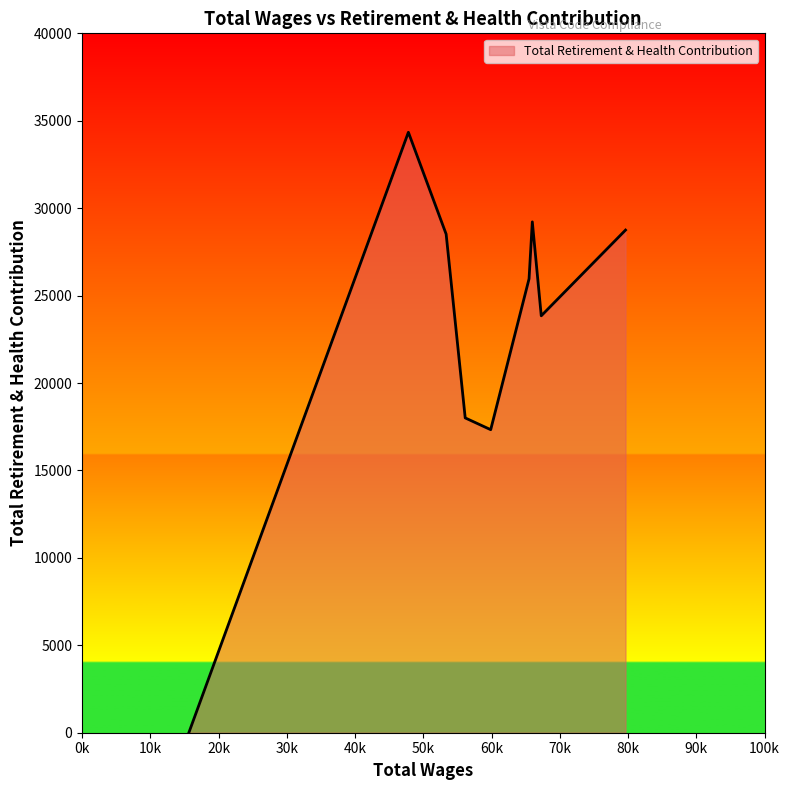

What is the maximum value shown in the chart?

34342